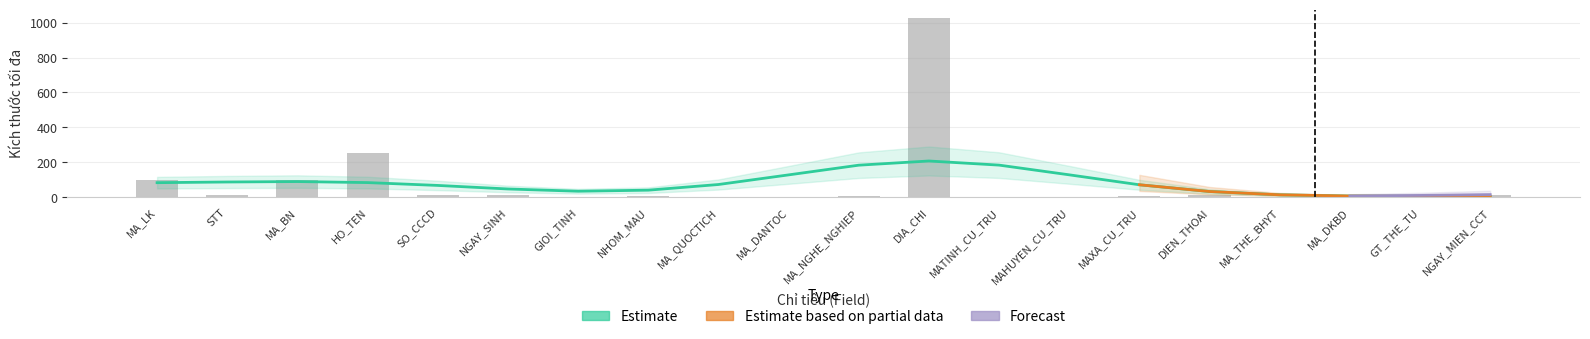

Reading right to left, transcribe all the data shown in this chart.

NGAY_MIEN_CCT=12	GT_THE_TU=0	MA_DKBD=0	MA_THE_BHYT=0	DIEN_THOAI=15	MAXA_CU_TRU=5	MAHUYEN_CU_TRU=3	MATINH_CU_TRU=3	DIA_CHI=1024	MA_NGHE_NGHIEP=5	MA_DANTOC=2	MA_QUOCTICH=3	NHOM_MAU=5	GIOI_TINH=1	NGAY_SINH=12	SO_CCCD=15	HO_TEN=255	MA_BN=100	STT=10	MA_LK=100